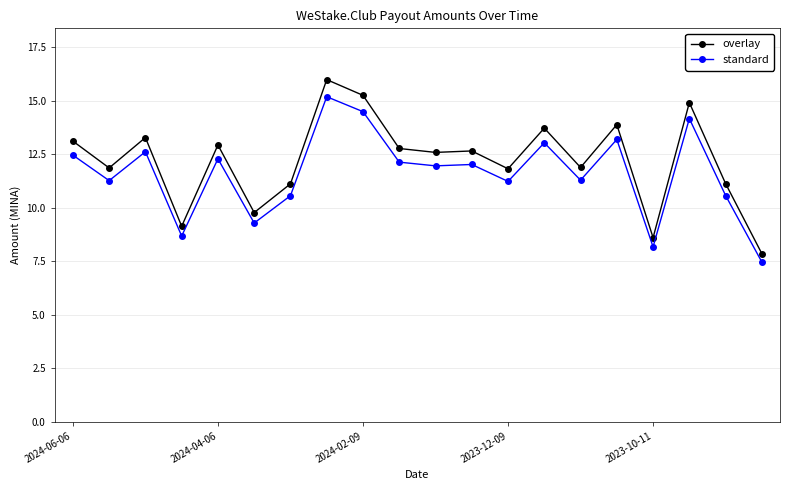

At how many categories does at least one series exceed 10?

16